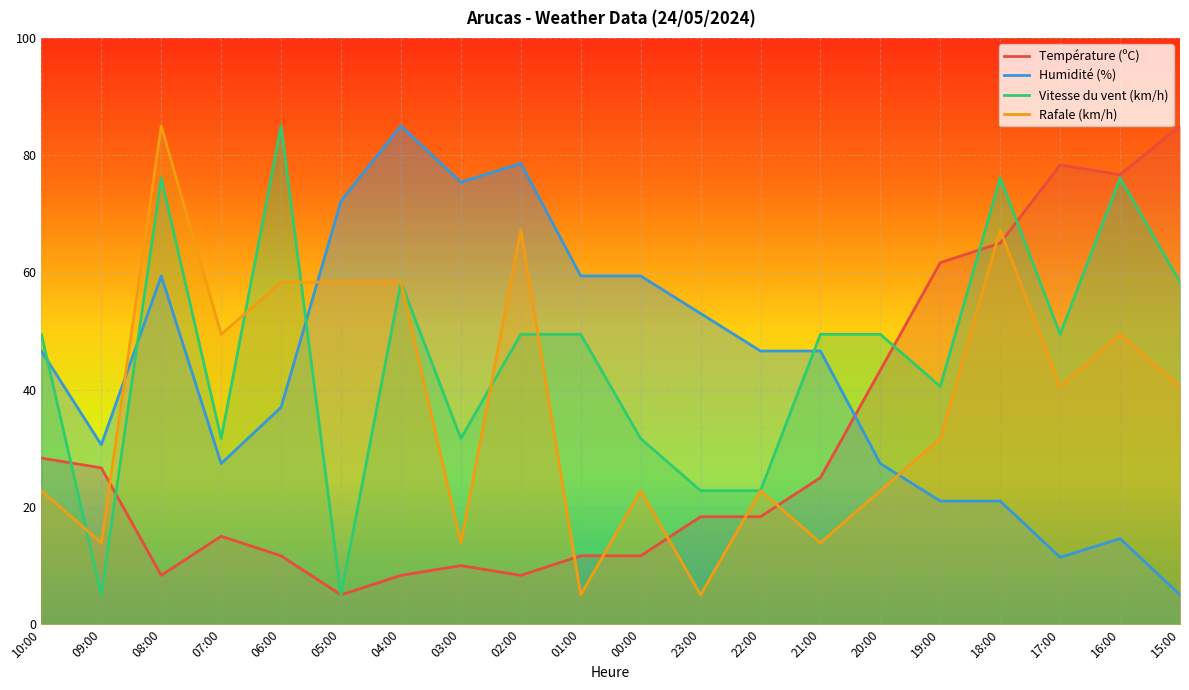

What is the approximate value of Température (ºC) at 00:00?

11.7